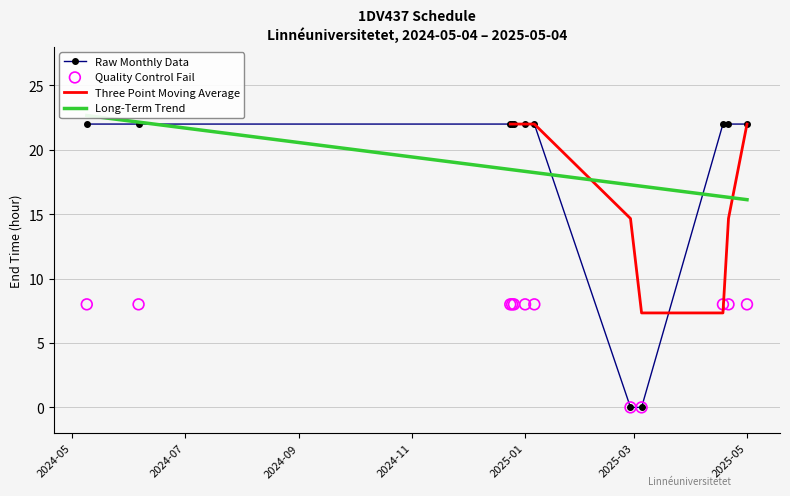

True or false: Raw Monthly Data has a value of 8 at 2025-05.

False